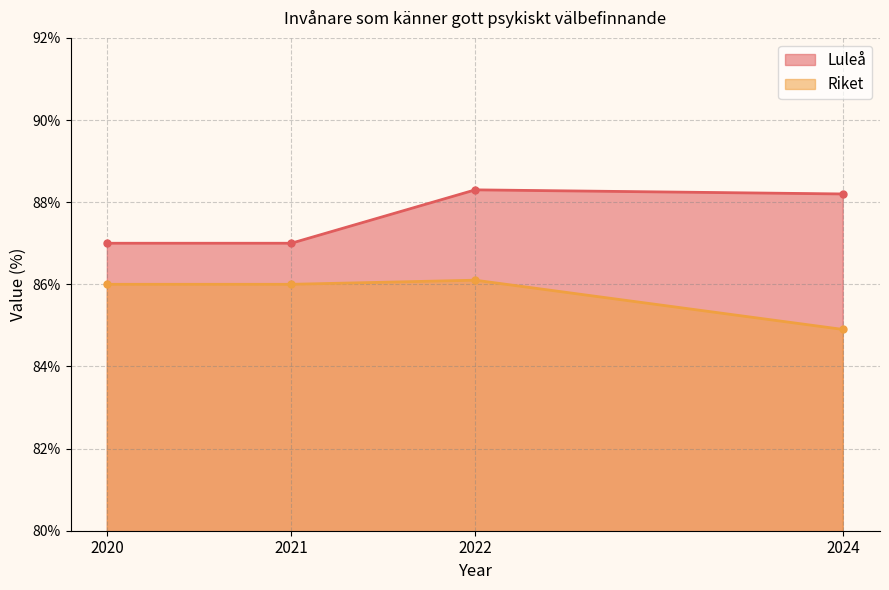

Reading left to right, list all the values displayed in this chart.

Luleå: 87.0	87.0	88.3	88.2
Riket: 86.0	86.0	86.1	84.9